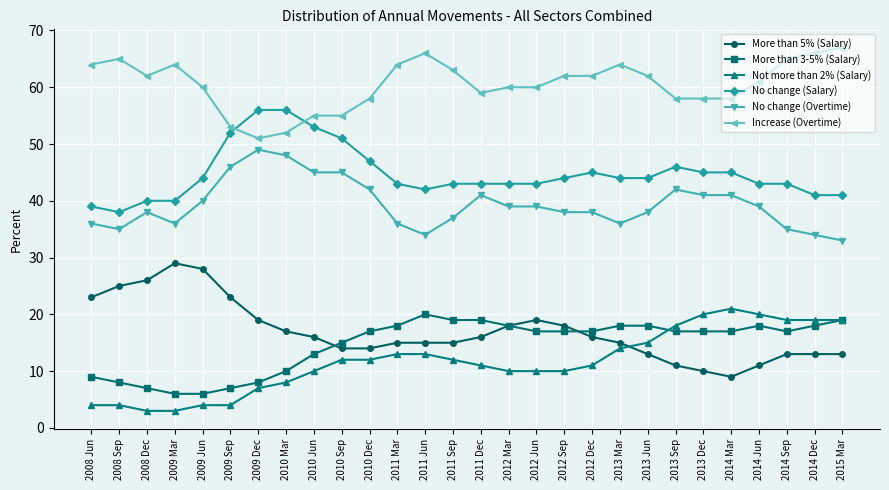

True or false: No change (Salary) and No change (Overtime) intersect in this chart.

False